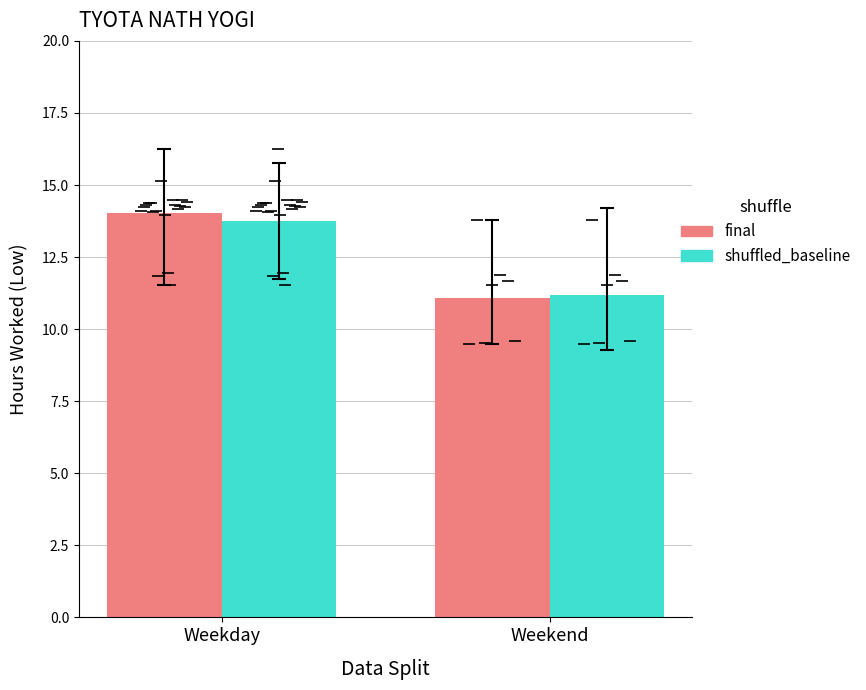

What is the minimum value for Low (hours)?

9.5